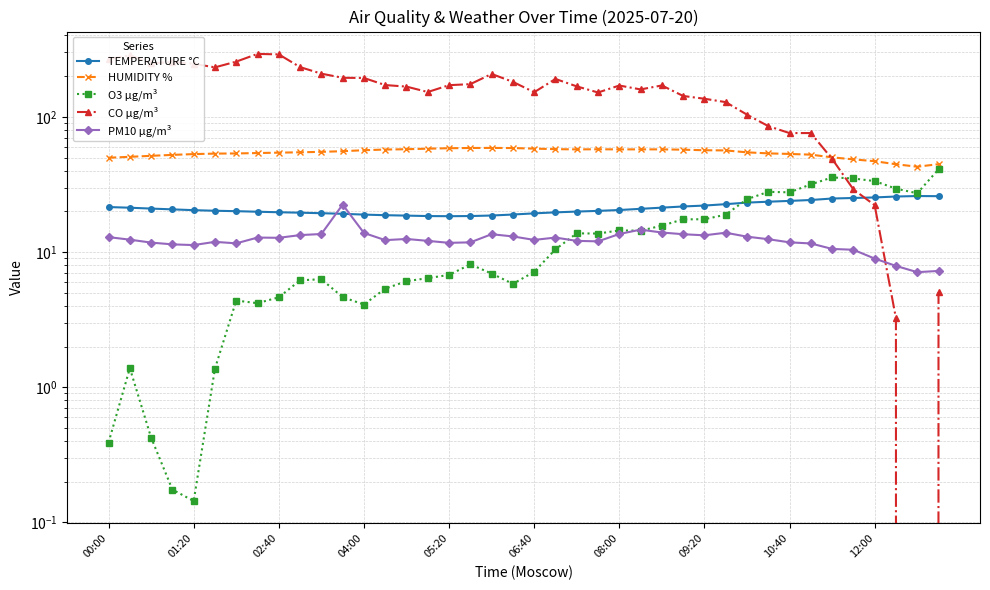

What is the label of the 1st point from the left?

00:00